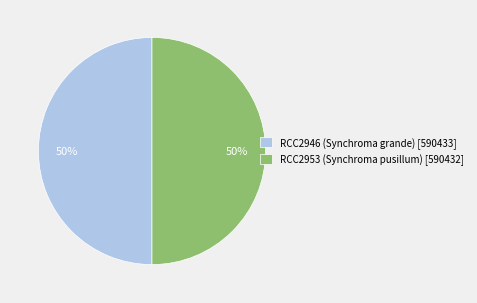

Count the number of slices in the pie.

2